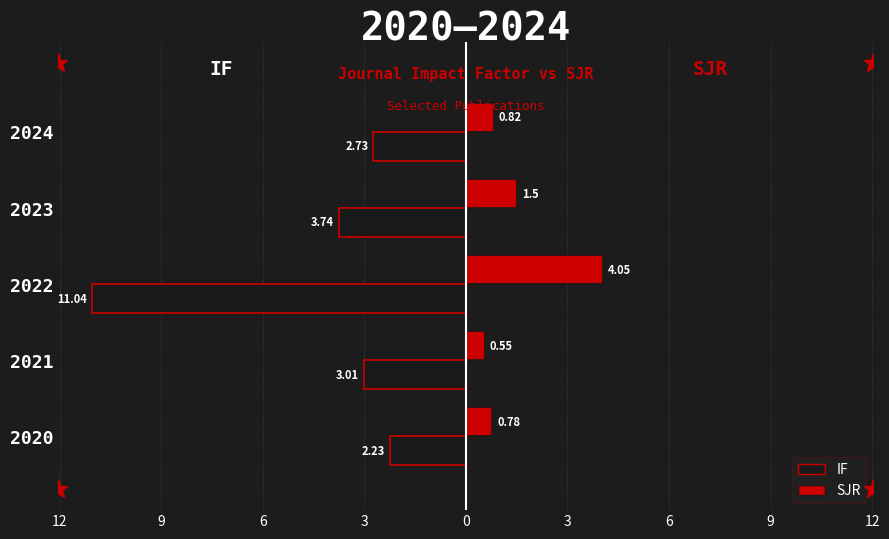

What are all the series names shown in the legend?

IF, SJR